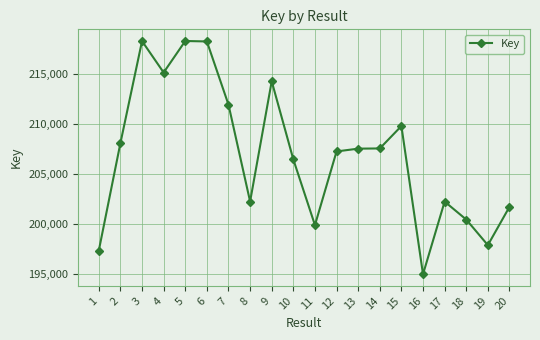

Where does the data first go above 207574474?

2